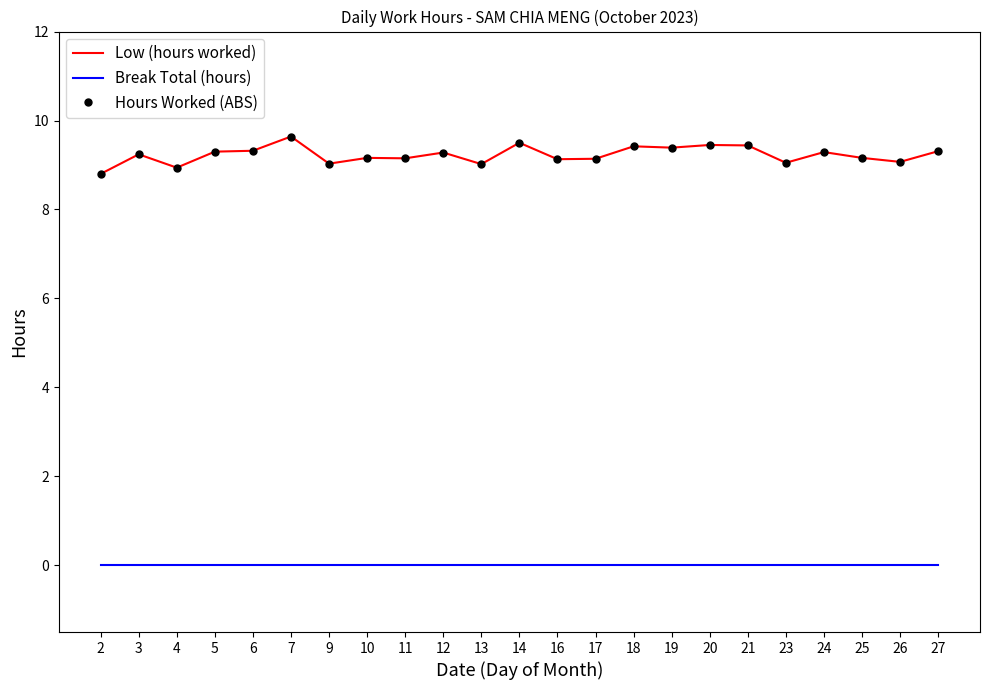

How many lines are shown in the chart?

3